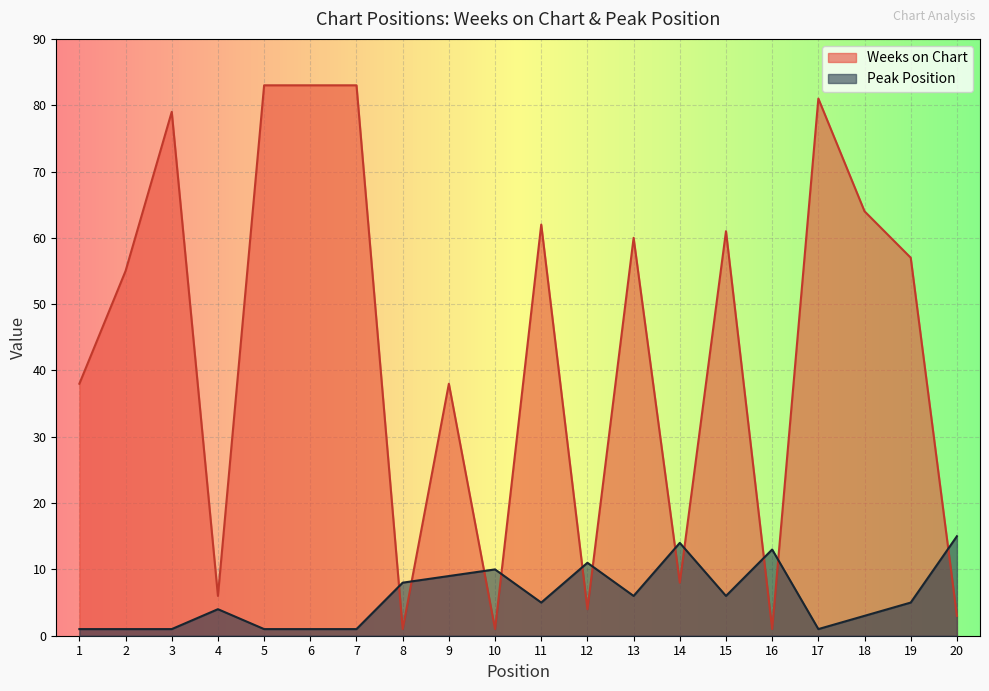

Is it true that Peak Position equals 10 at 20?

False